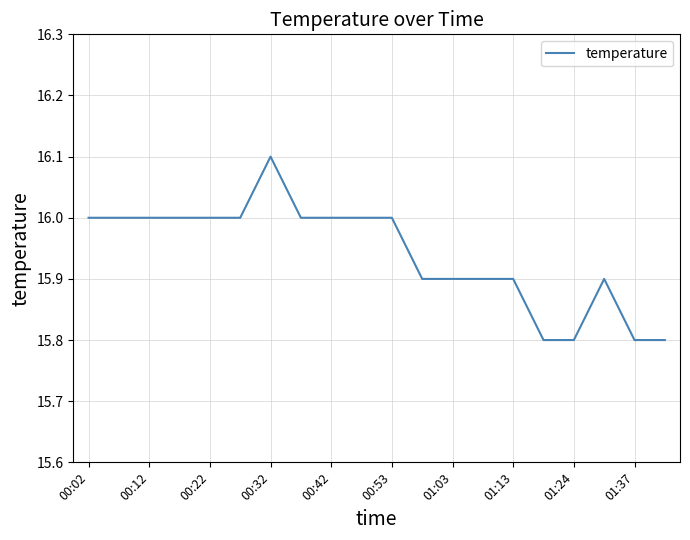

What is the smallest value displayed?

15.8